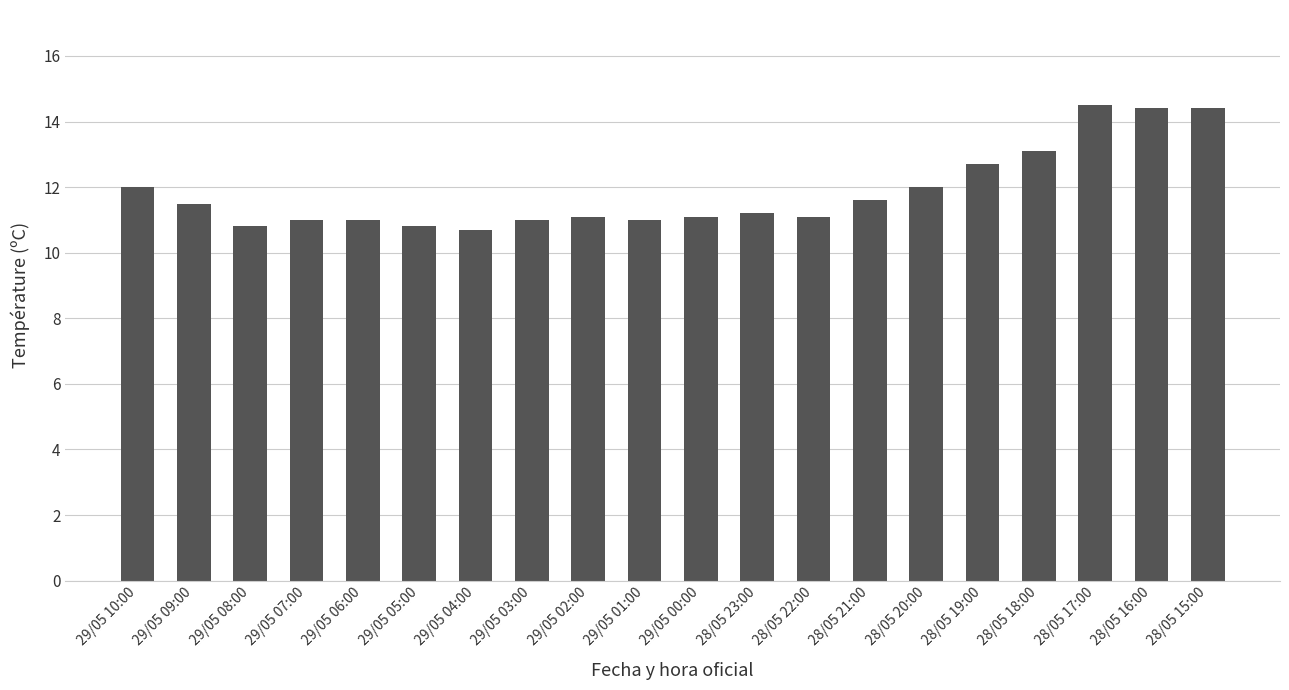

Are the bars horizontal?

No